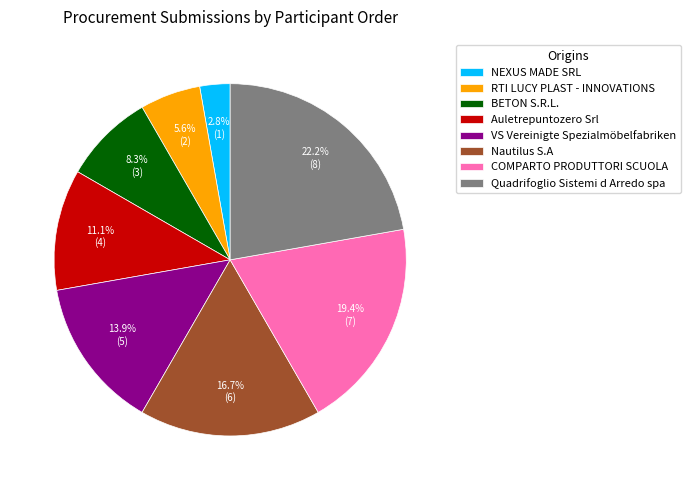

How many slices are in this pie chart?

8